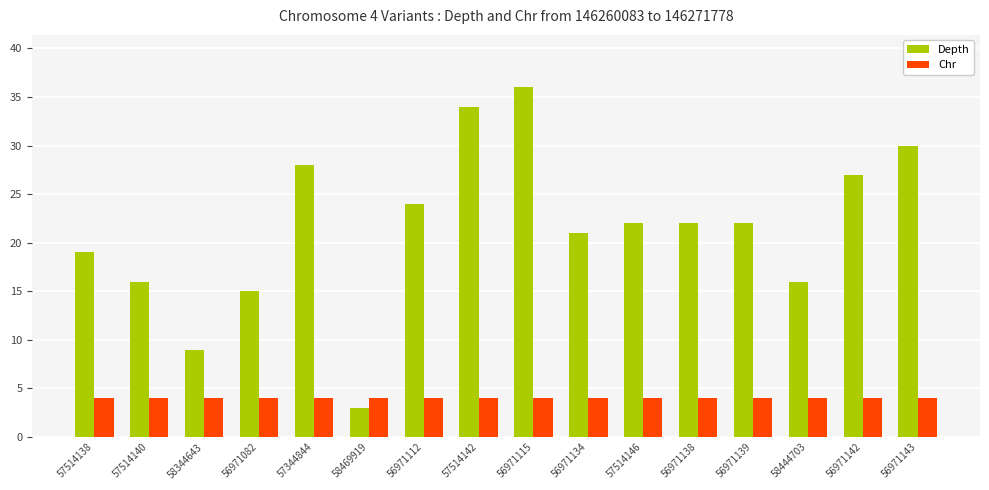

Reading left to right, list all the values displayed in this chart.

Depth: 19	16	9	15	28	3	24	34	36	21	22	22	22	16	27	30
Chr: 4	4	4	4	4	4	4	4	4	4	4	4	4	4	4	4